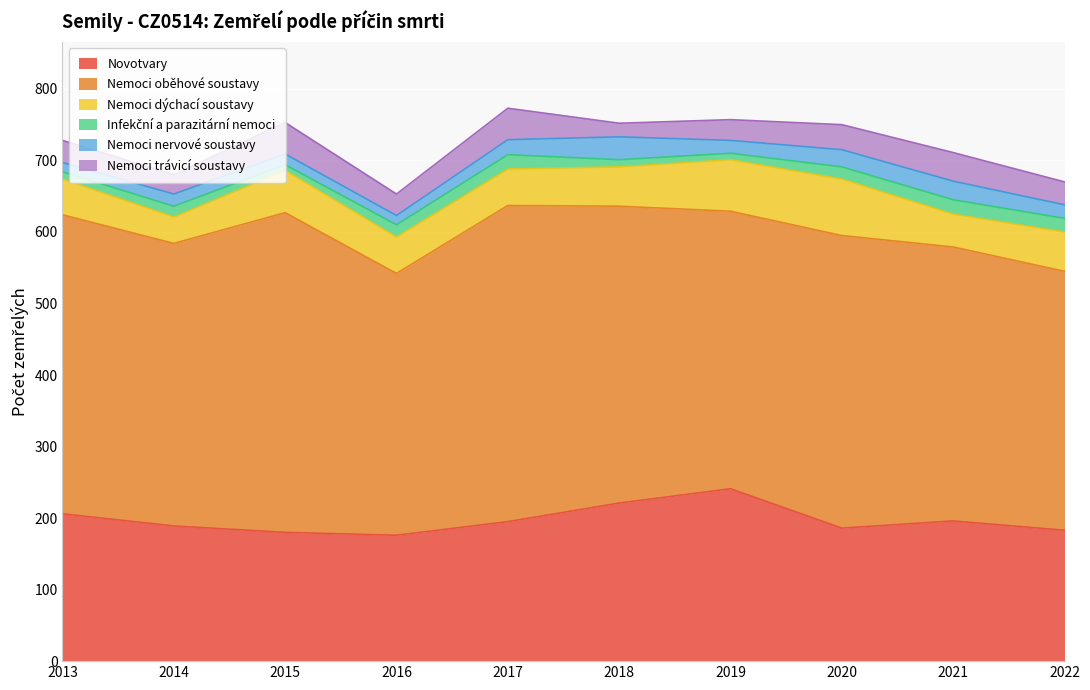

What are all the series names shown in the legend?

Novotvary, Nemoci oběhové soustavy, Nemoci dýchací soustavy, Infekční a parazitární nemoci, Nemoci nervové soustavy, Nemoci trávicí soustavy